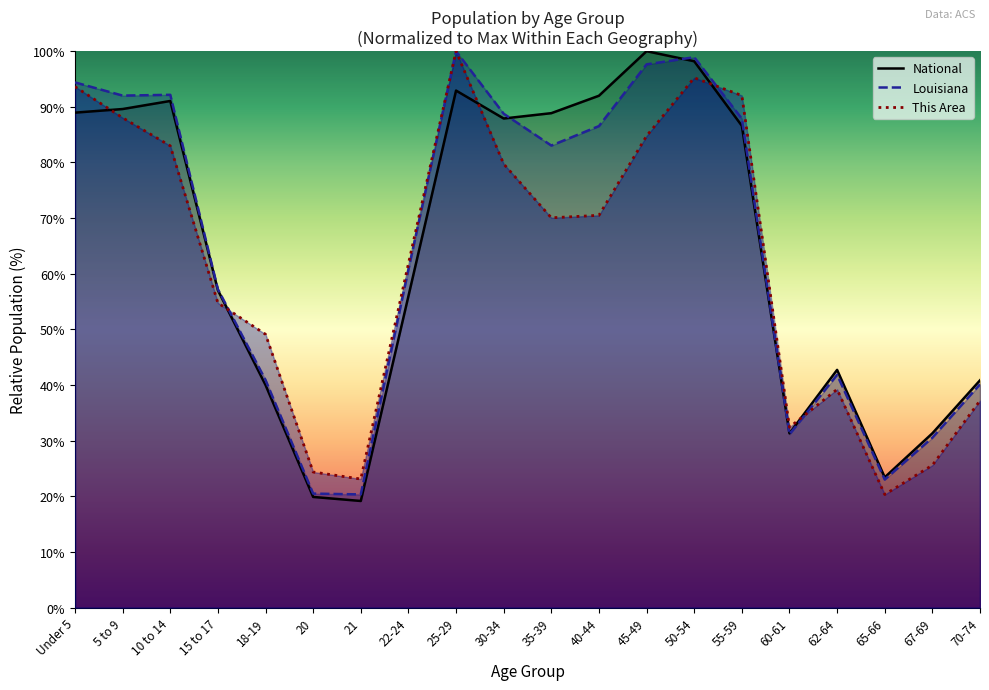

What is the label of the 7th point from the left?

21